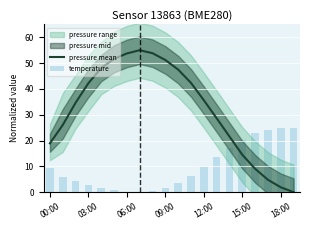

Reading left to right, what are all the values shown in this chart?

pressure mean: 18.9	26.0	34.6	42.2	48.1	51.6	53.7	55.0	53.8	51.2	47.5	42.3	35.6	28.6	21.6	14.5	9.1	4.8	1.9	0.0
temperature: 9.5	6.1	4.4	2.9	1.7	0.7	0.2	0.0	0.5	1.7	3.6	6.3	9.7	13.6	17.2	20.4	22.8	24.3	25.0	24.8